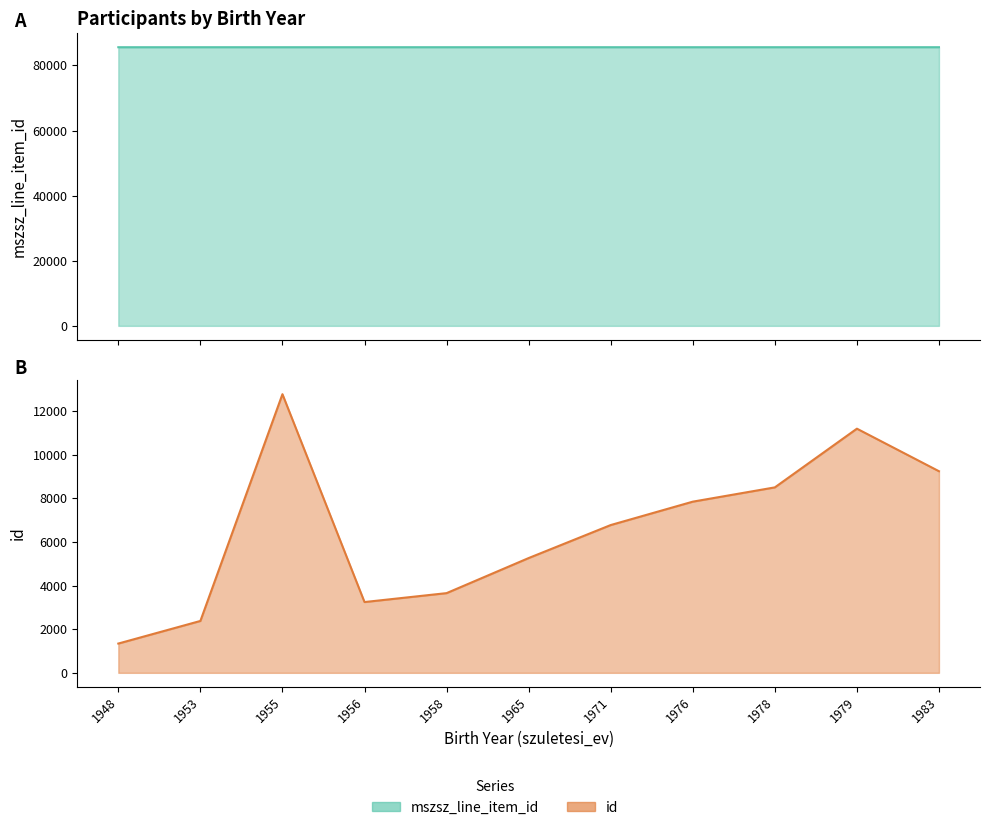

Where does the id series first go above 6779?

1955